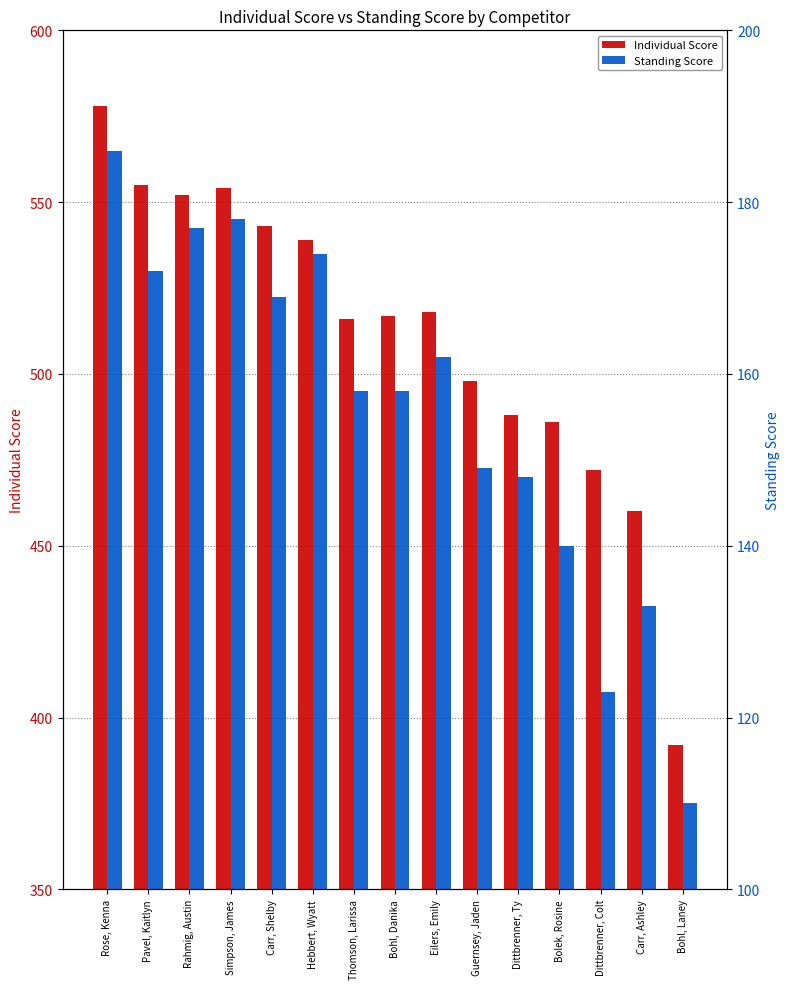

What is the maximum value for Individual Score?

578